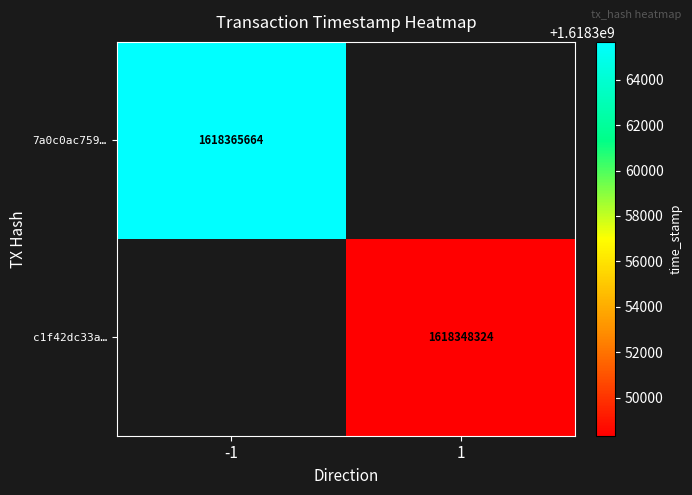

How many series are shown in this chart?

2